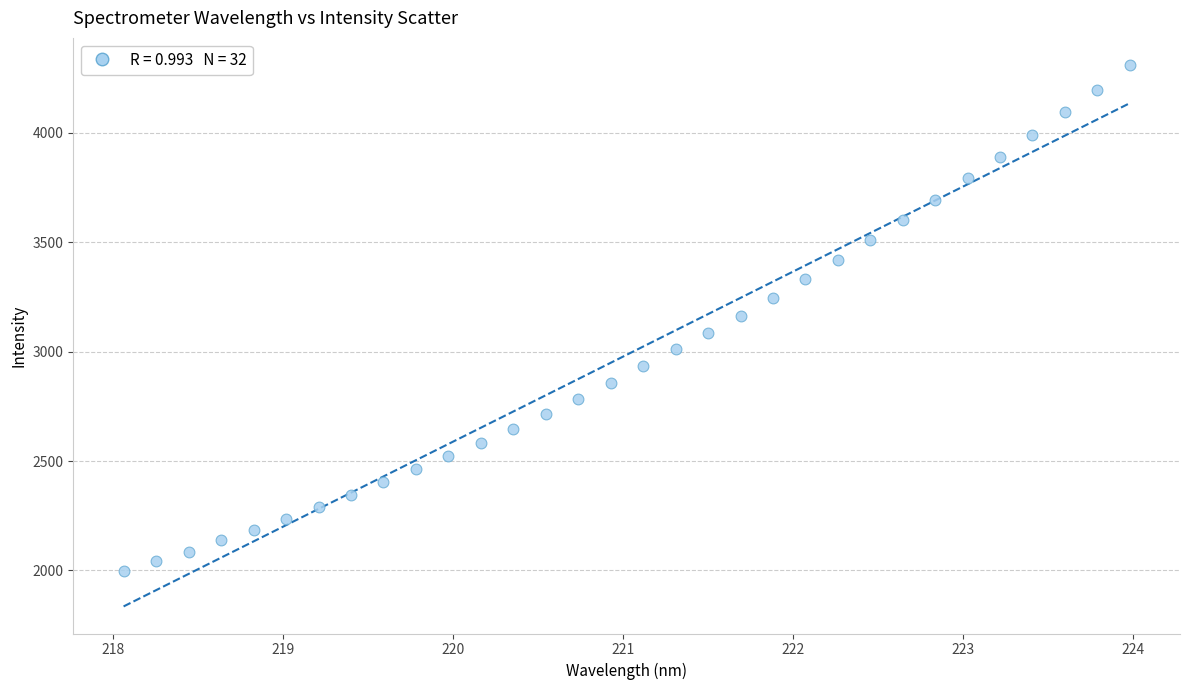

What is the range of Y values (max minus min)?

2312.1